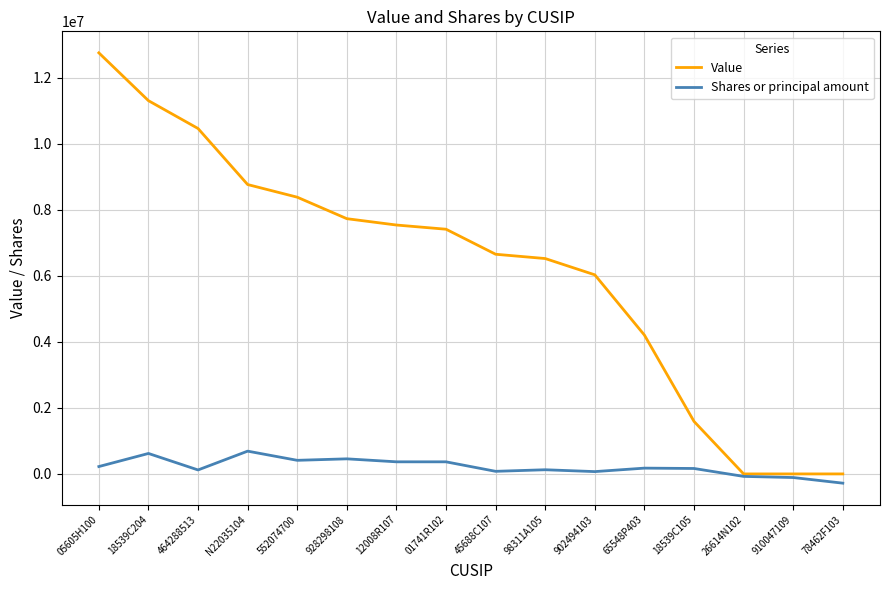

Where does the Value series first go above 7410000?

05605H100